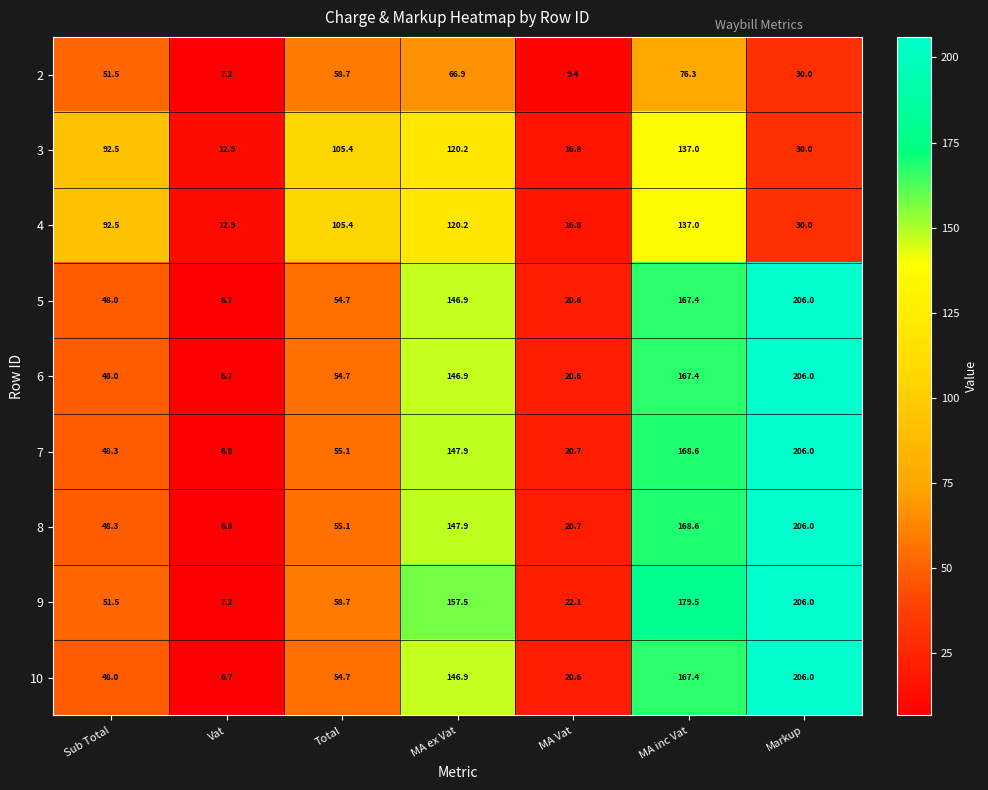

What is the sum of the 7 values at Vat and MA ex Vat?

154.7